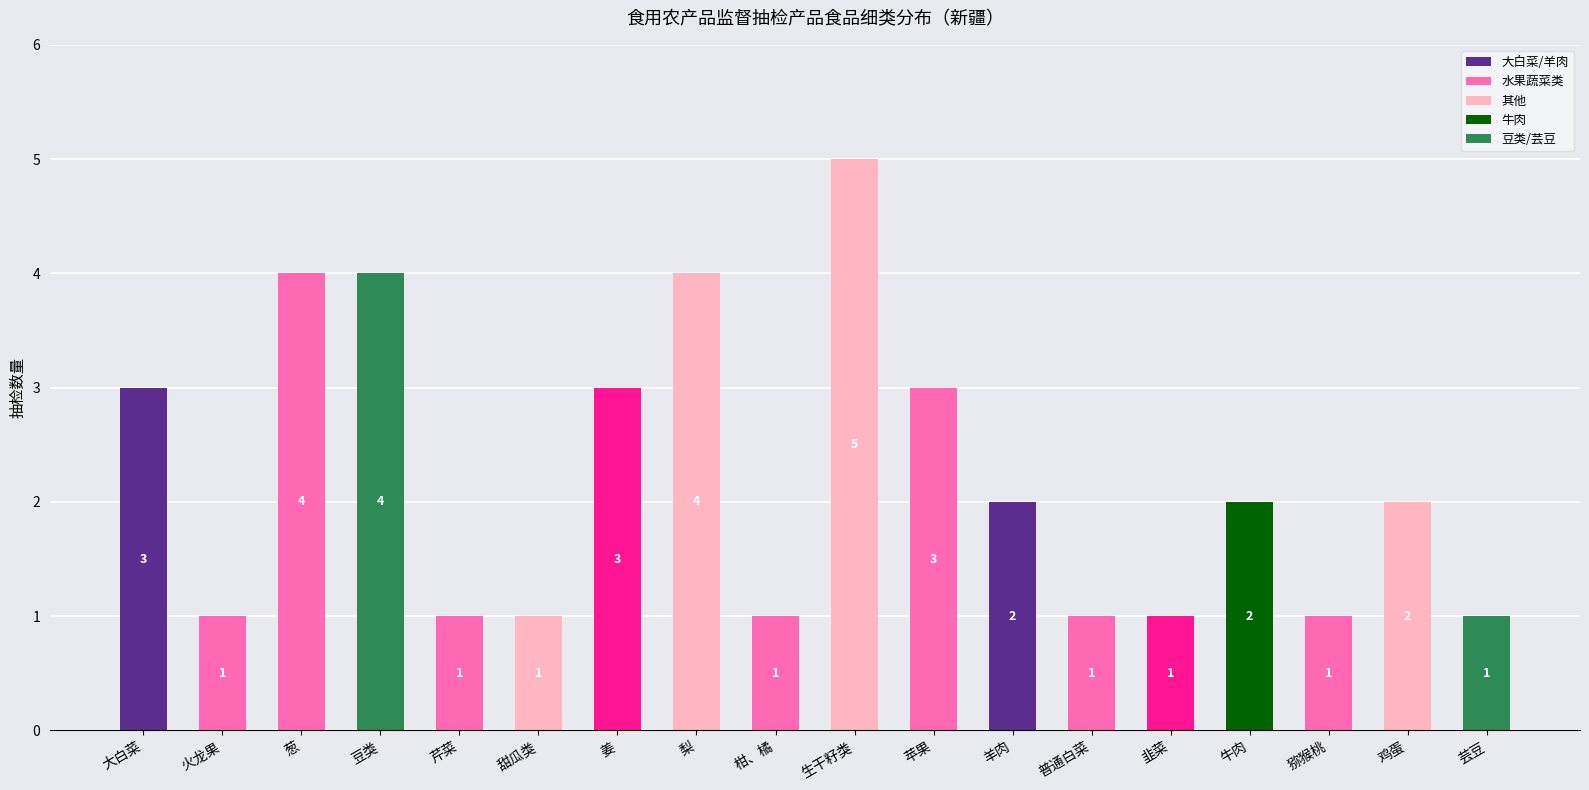

What is the sum of all values?

40